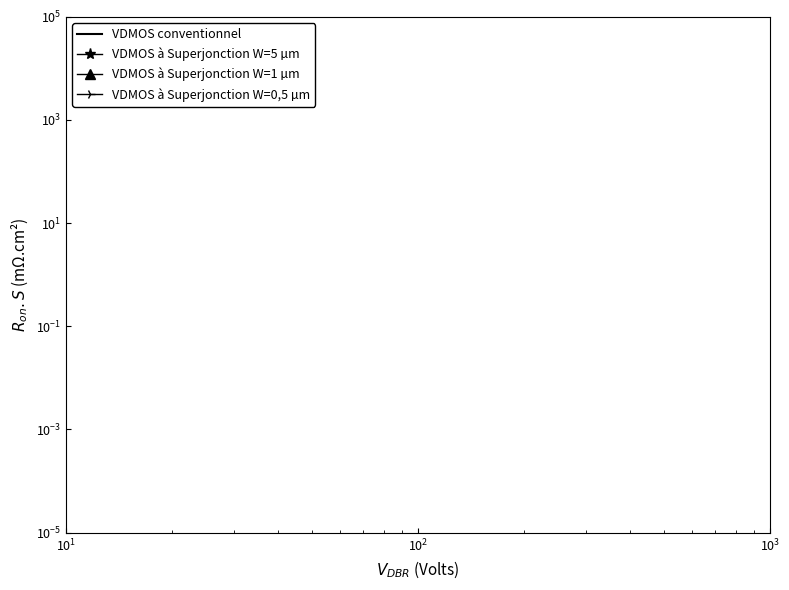

How many lines are shown in the chart?

4